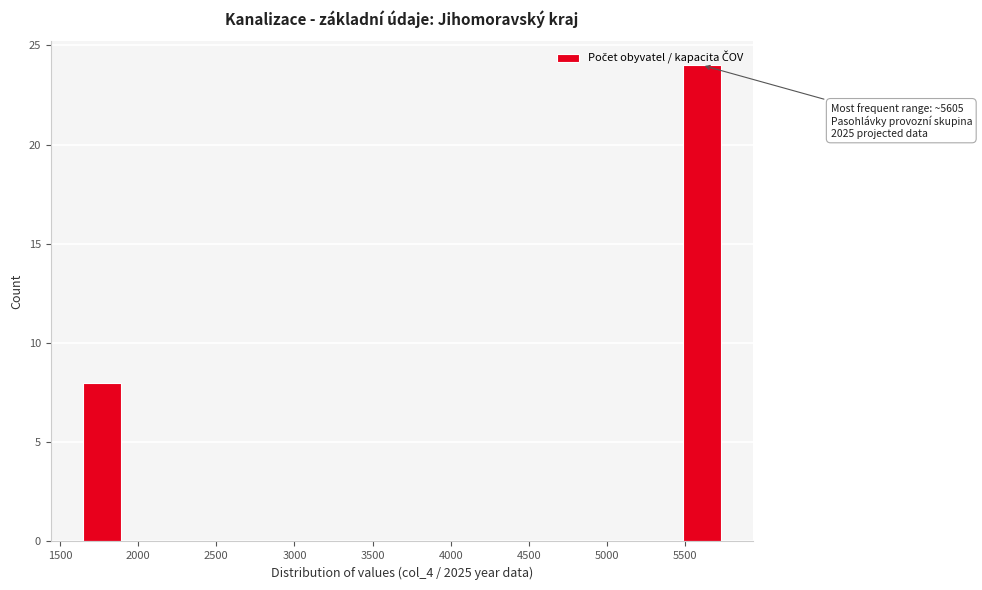

Over which range of the x-axis is the bar tallest?

5450 to 5750